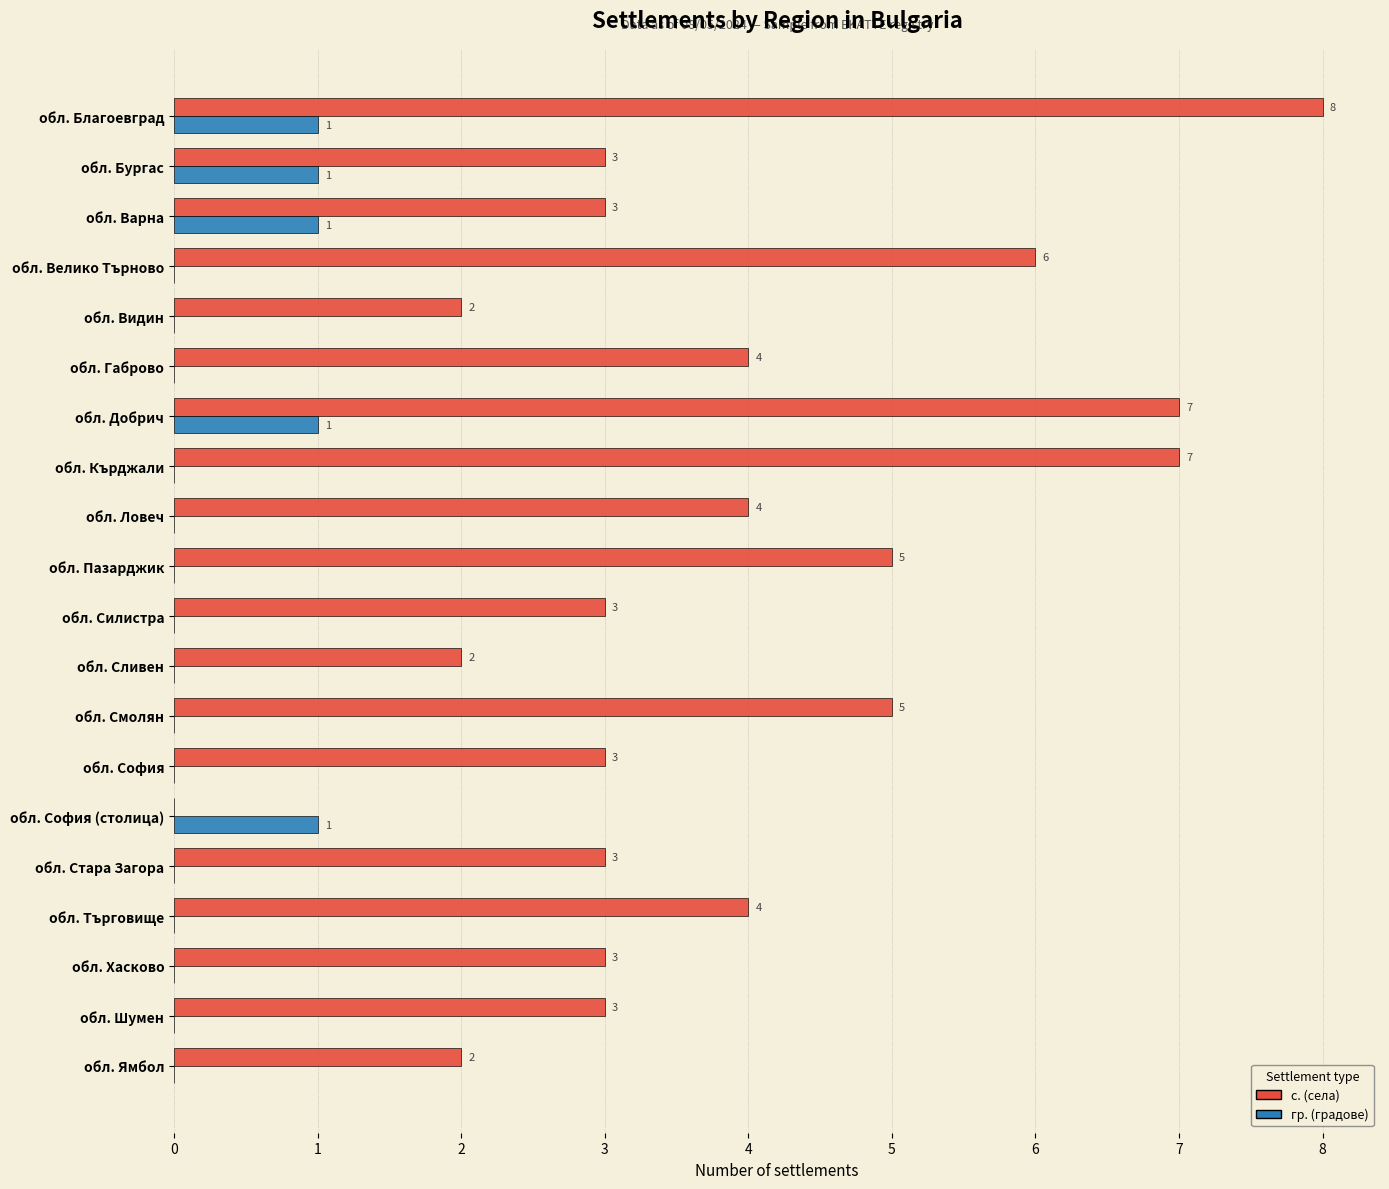

Between обл. Кърджали and обл. Ловеч, which series saw the biggest shift?

с. (села)